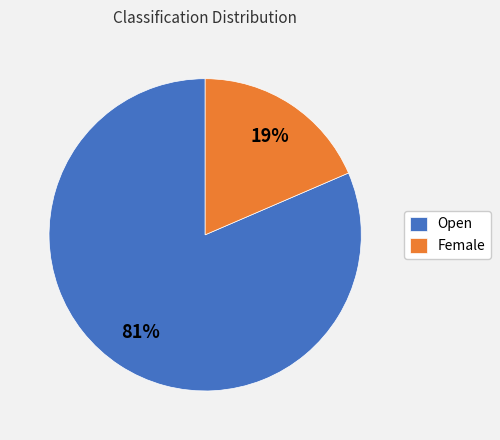

What is the smallest slice in the pie chart?

Female